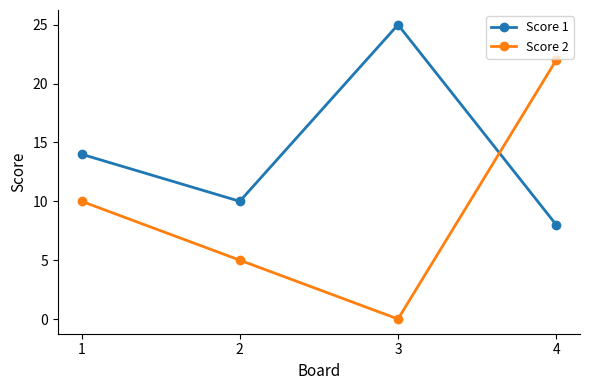

The value of Score 1 at 2 is 7. True or false?

False